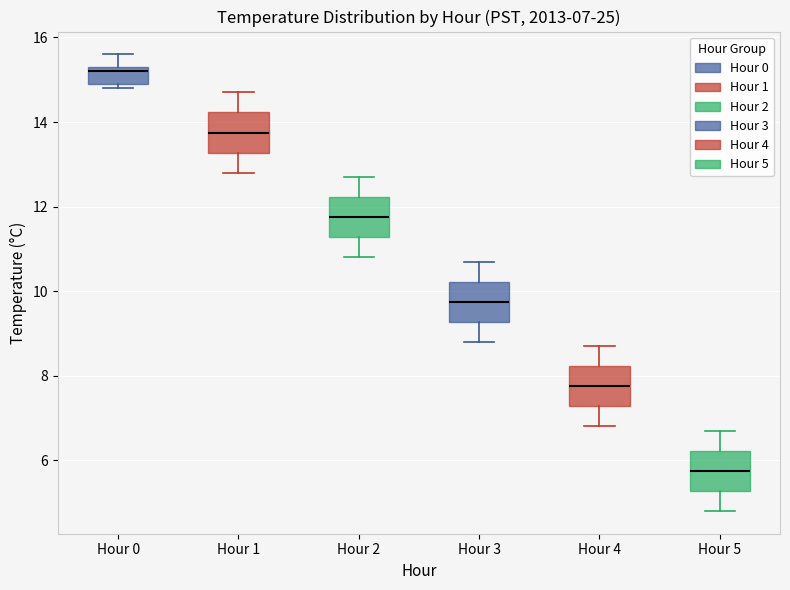

Which box has the highest median line?

Hour 0